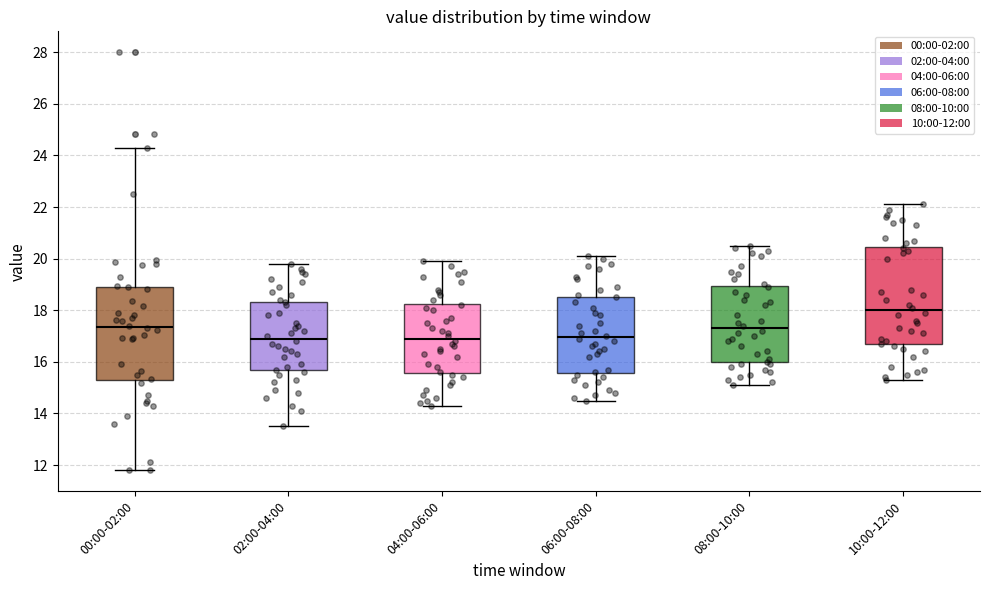

Where is the lower edge of the box for 00:00-02:00 on the y-axis? The values are not printed on the chart, so give them approximately, as read against the axis.

15.2